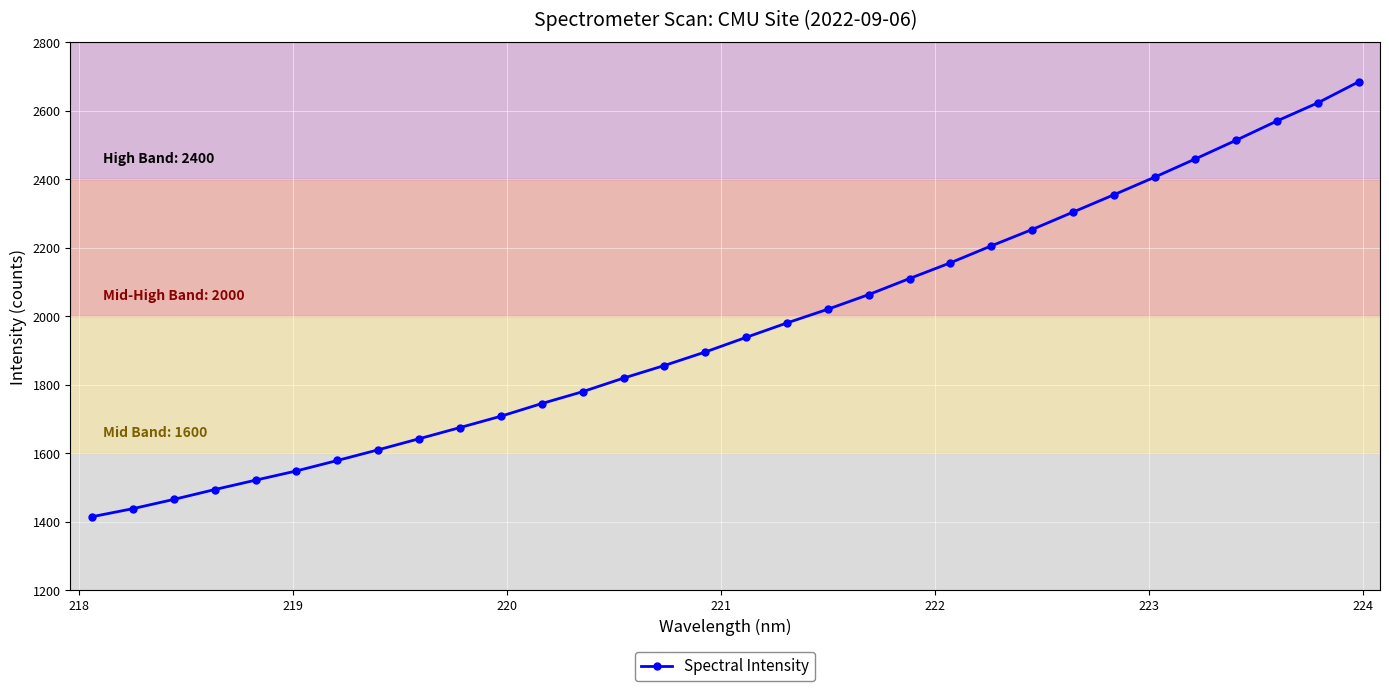

What is the sum of all values?

62823.4